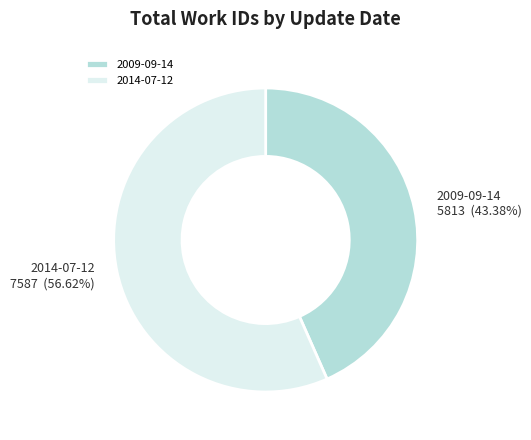

How many segments does this pie chart have?

2